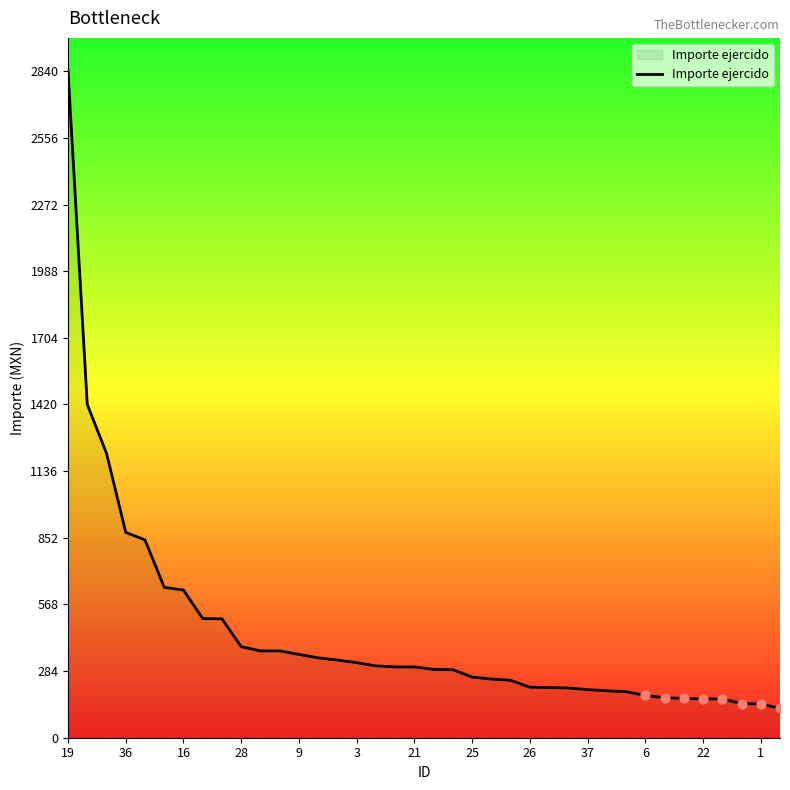

What is the minimum value shown in the chart?

125.0